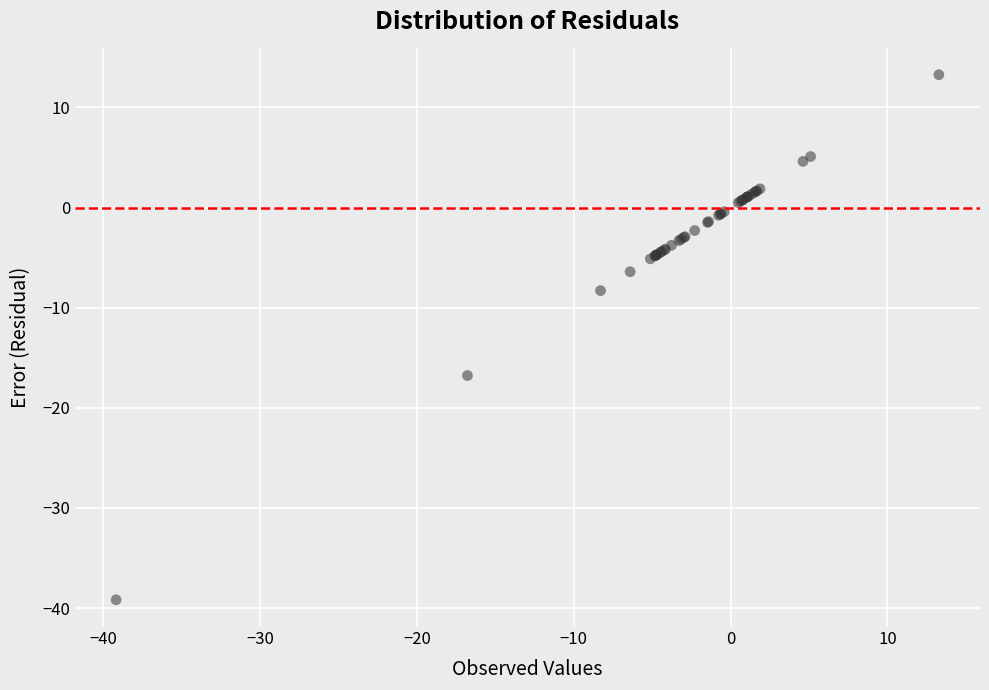

What Y value in the scatter plot is closest to -12?

-8.3